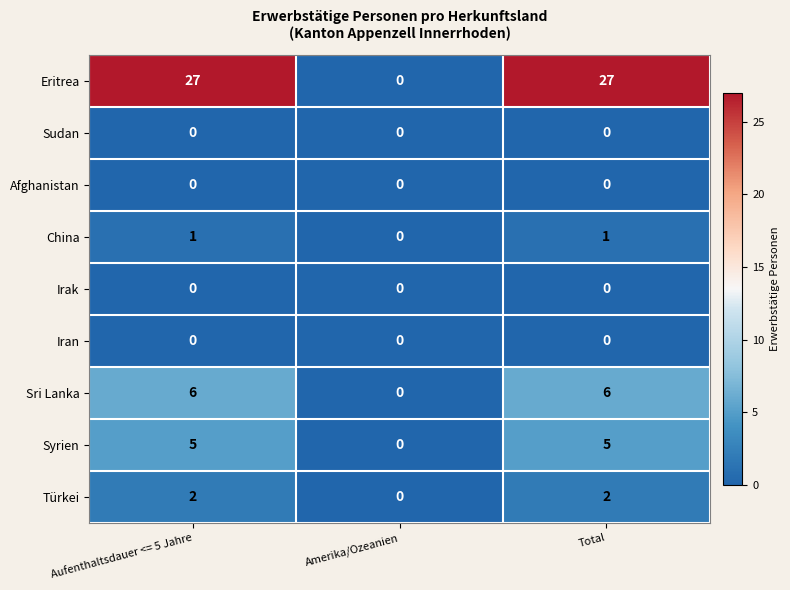

The Irak series shows 0 at Amerika/Ozeanien. True or false?

True